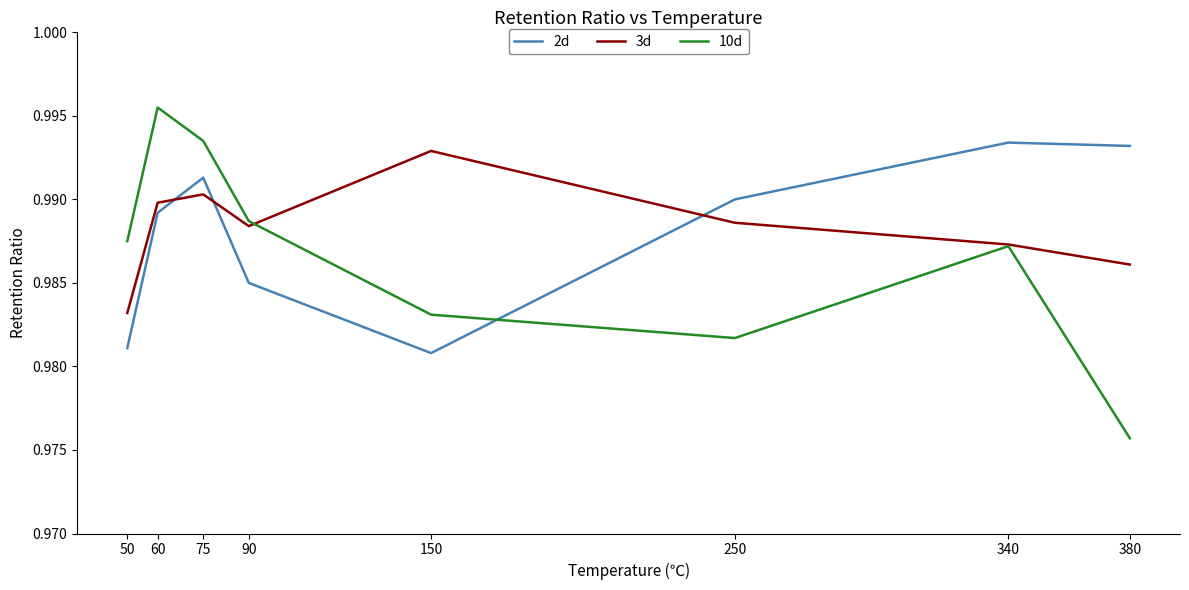

After their last crossing, which series has the higher values: 3d or 2d?

2d